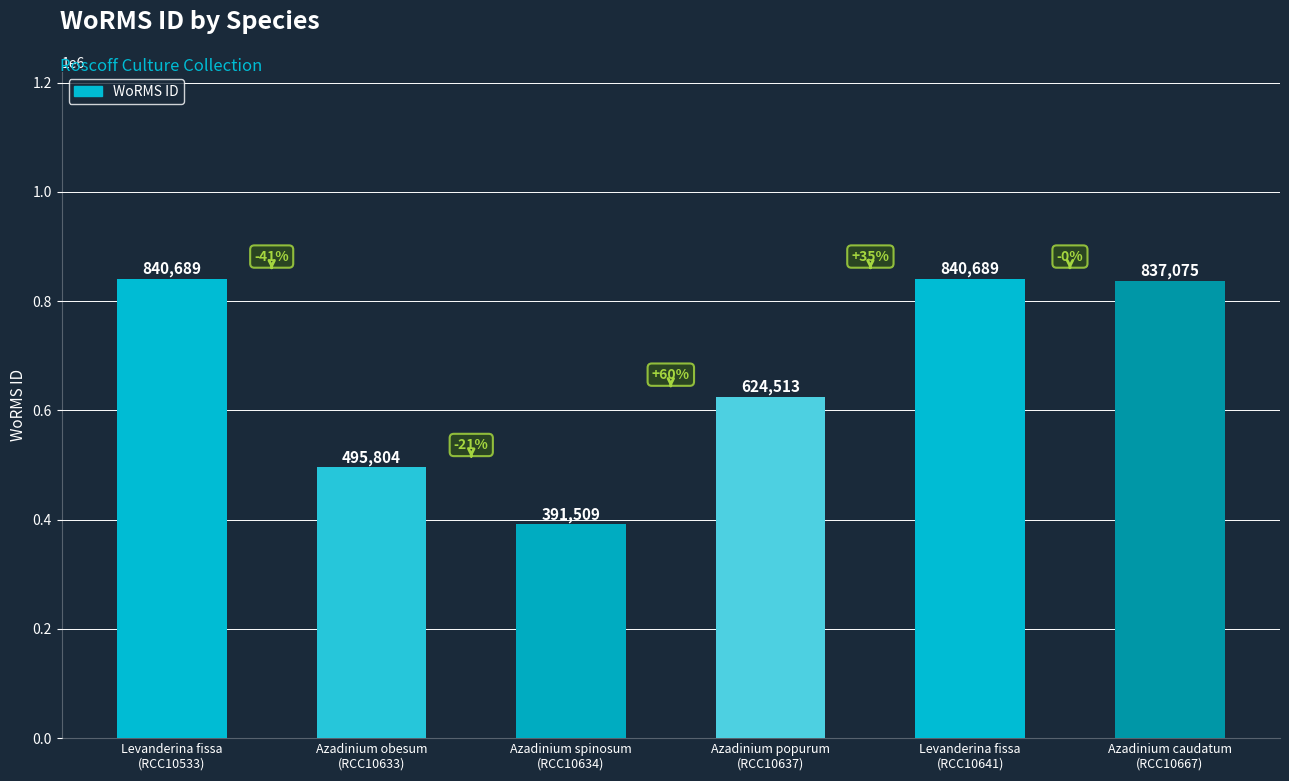

Reading left to right, transcribe all the data shown in this chart.

Levanderina fissa
(RCC10533)=840689	Azadinium obesum
(RCC10633)=495804	Azadinium spinosum
(RCC10634)=391509	Azadinium popurum
(RCC10637)=624513	Levanderina fissa
(RCC10641)=840689	Azadinium caudatum
(RCC10667)=837075